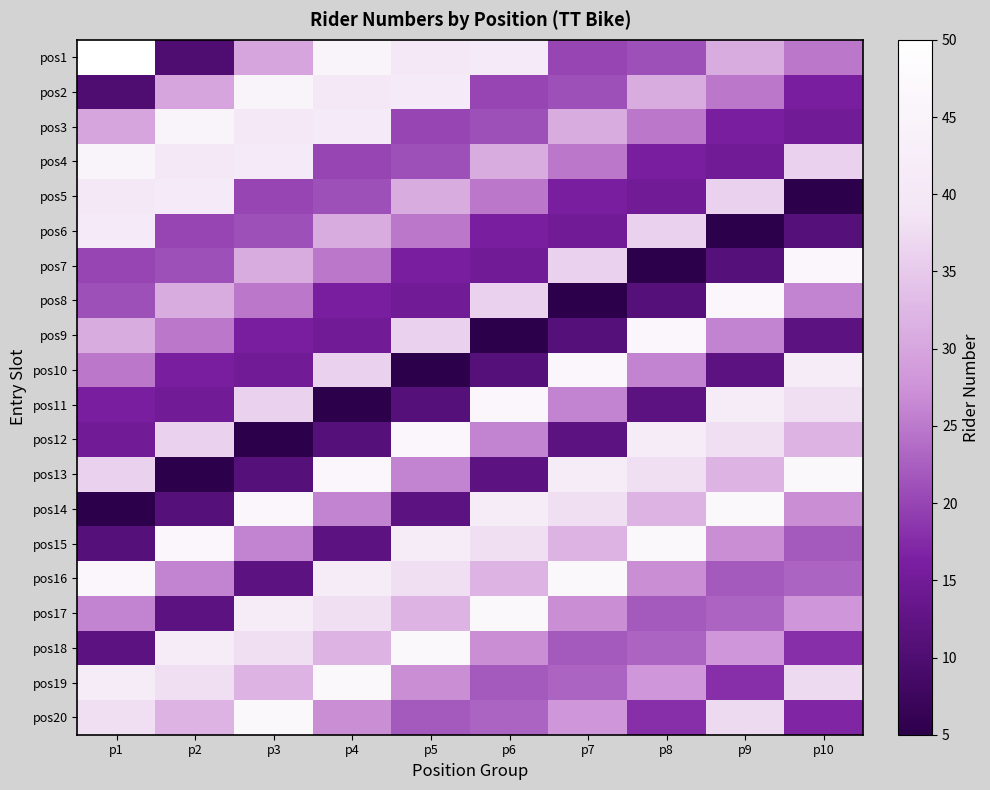

At how many categories does at least one series exceed 39?

10